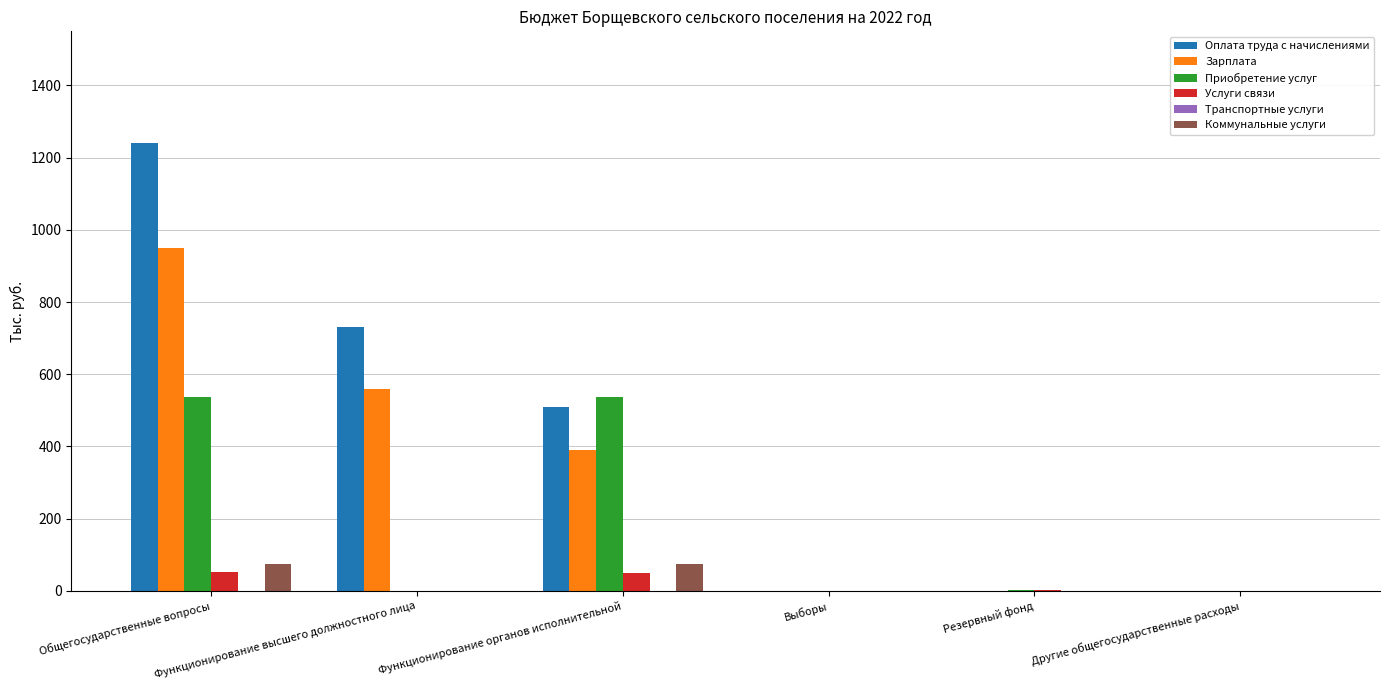

What is the maximum value shown in the chart?

1240.0